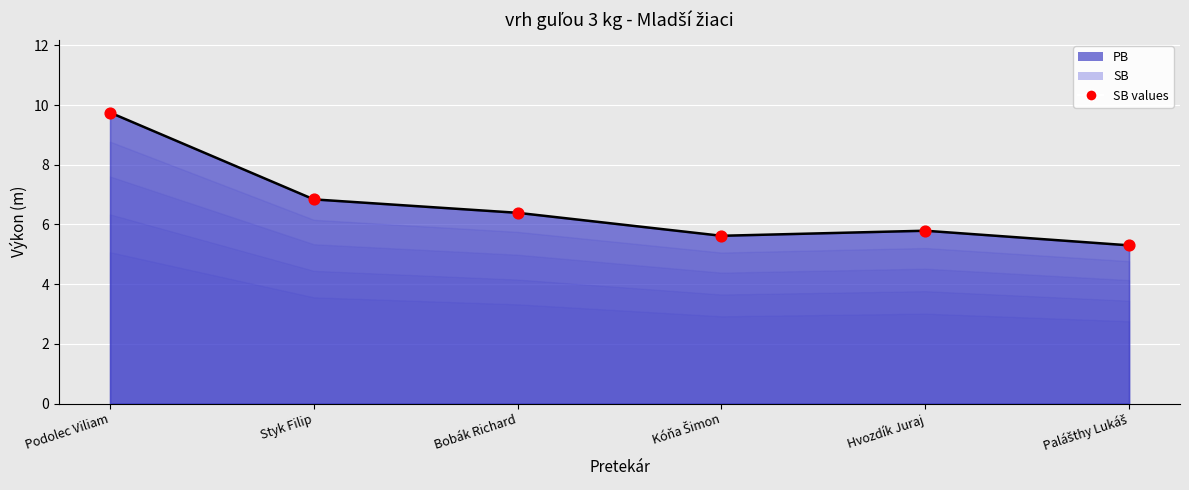

Approximately how many times larger is the value at Hvozdík Juraj compared to Podolec Viliam?

0.6